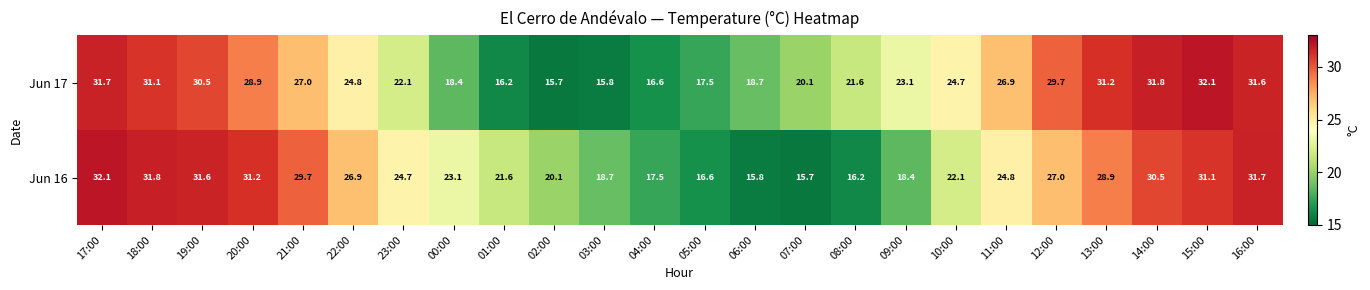

What is the sum of the Jun 16 values at 16:00 and 20:00?

62.9